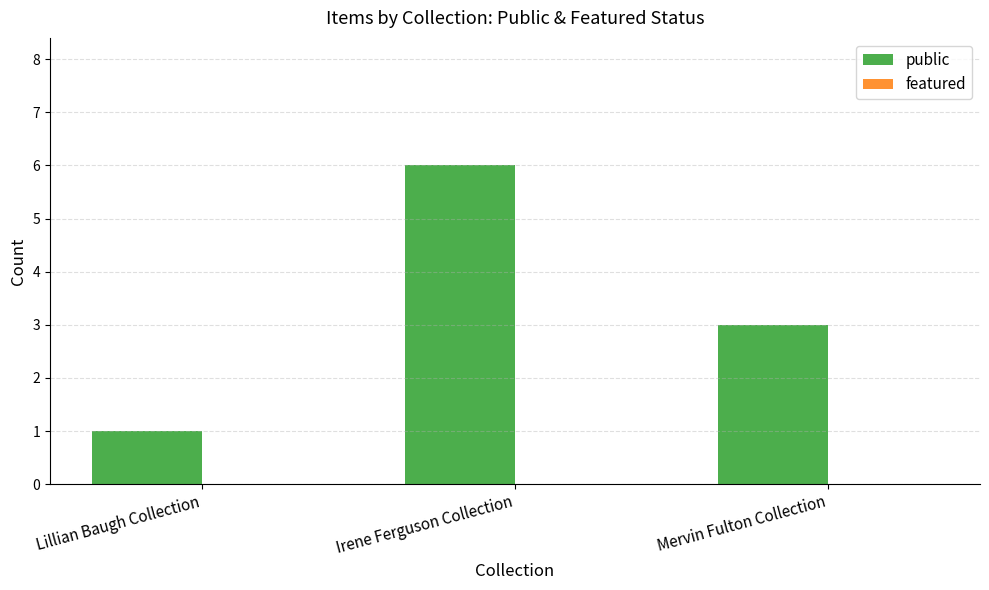

Are the bars horizontal?

No